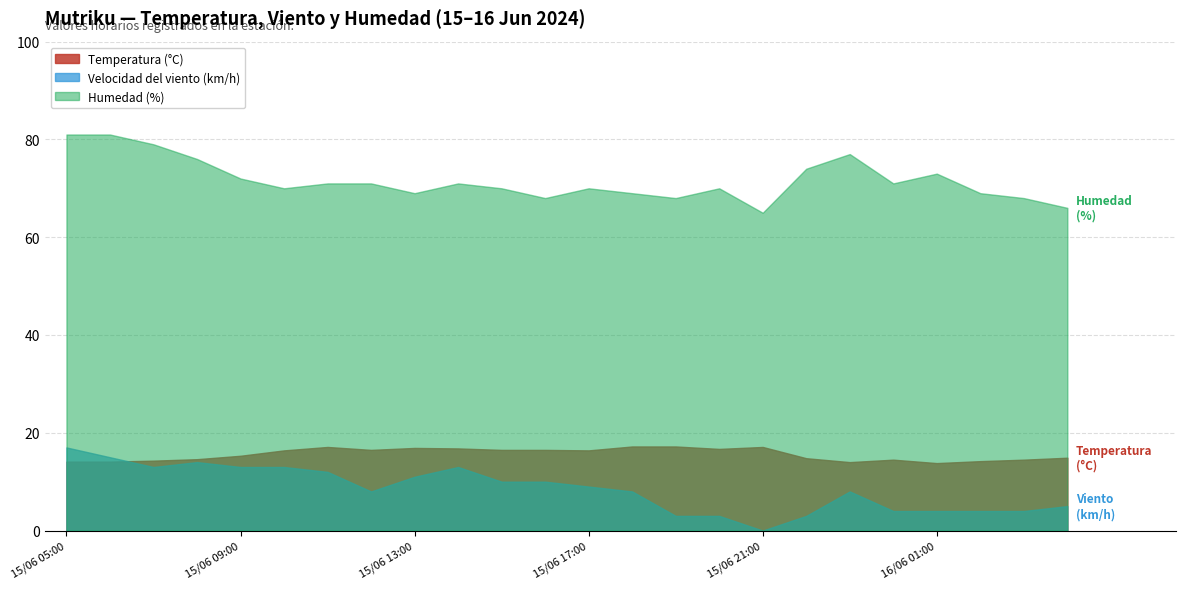

True or false: Humedad (%) has a value of 70.0 at 15/06 15:00.

True